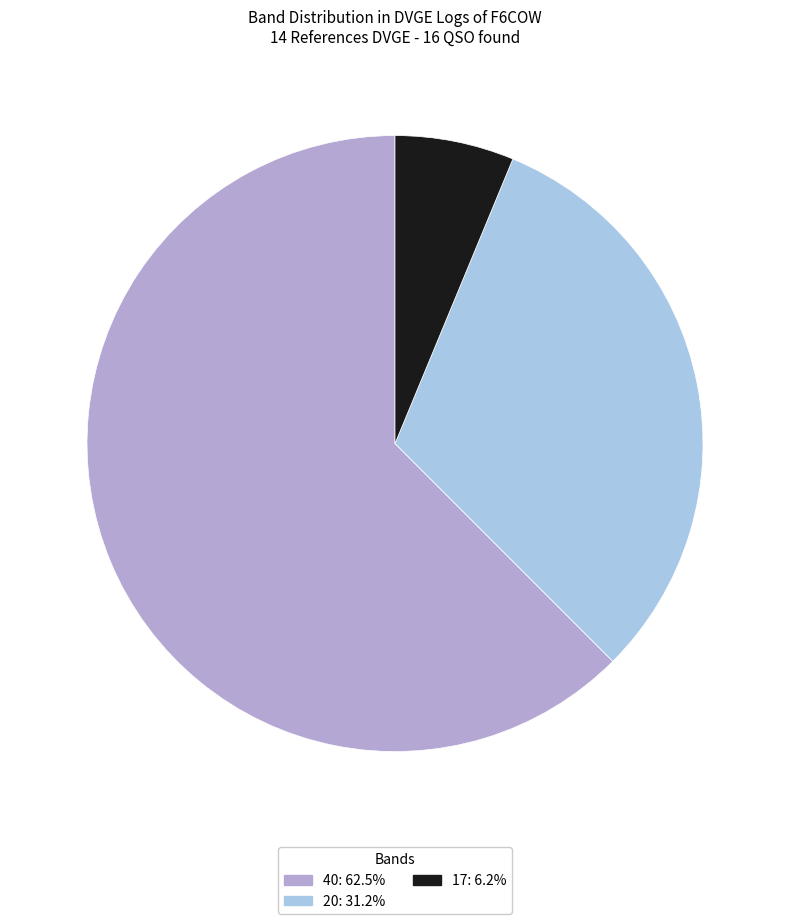

What is the ratio of the value at 20: 31.2% to the value at 17: 6.2%?

5.0